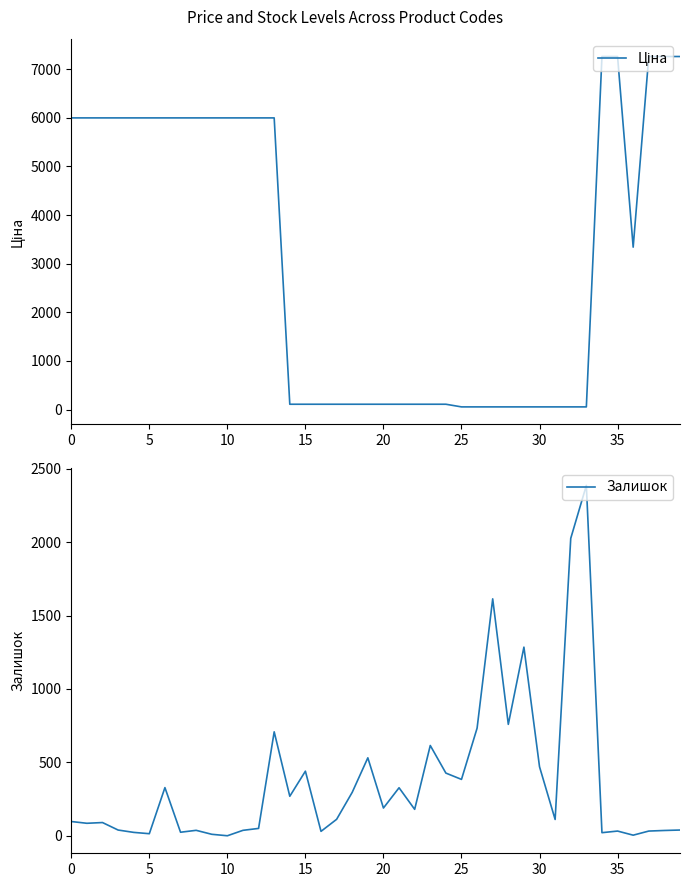

What is the difference between the Ціна values at 14 and 13?

5887.8